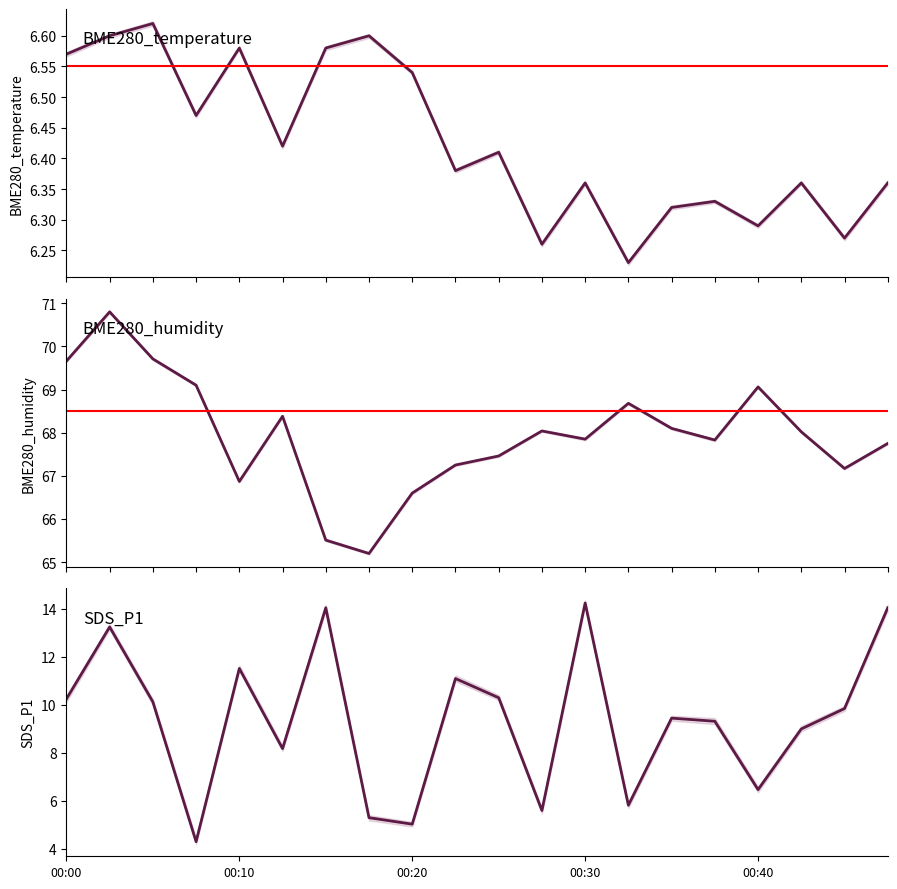

True or false: BME280_humidity and BME280_temperature cross at least once.

False